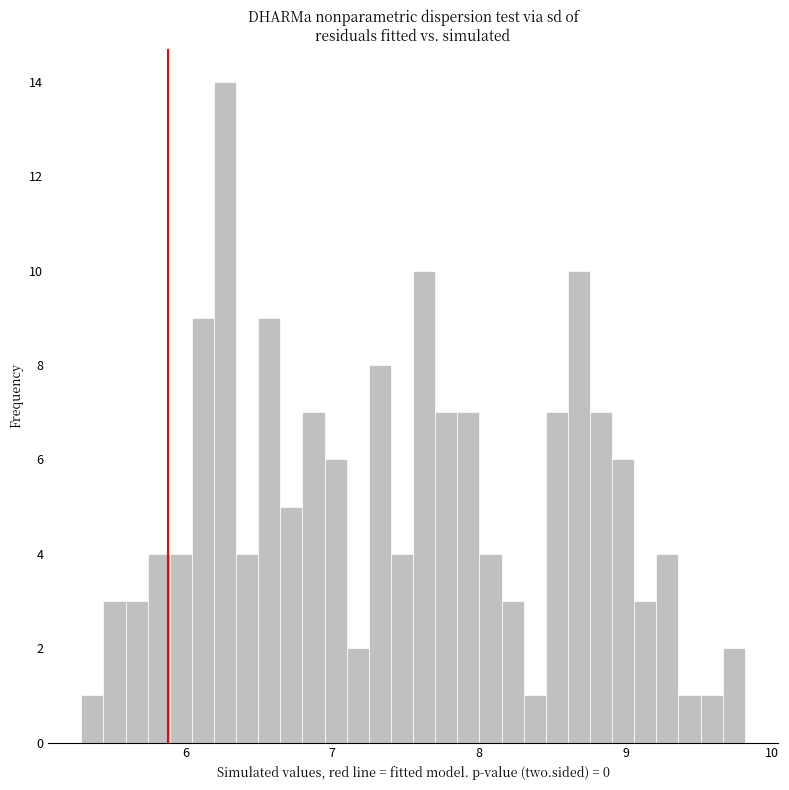

Read against the x-axis, roughly where is the centre of the tallest bar?

6.3